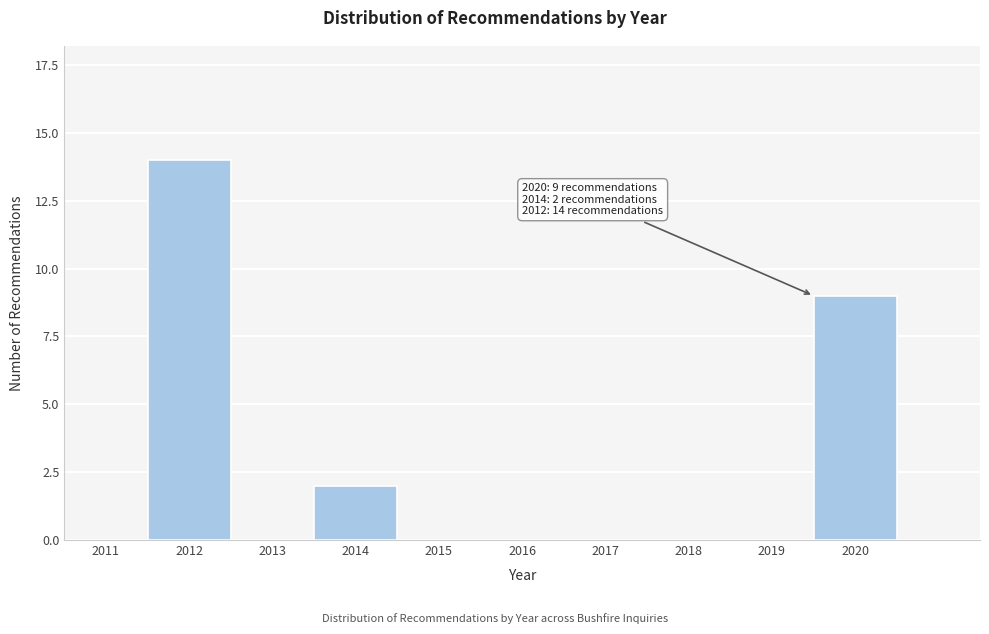

Reading right to left, list all the values displayed in this chart.

2020=9	2019=0	2018=0	2017=0	2016=0	2015=0	2014=2	2013=0	2012=14	2011=0